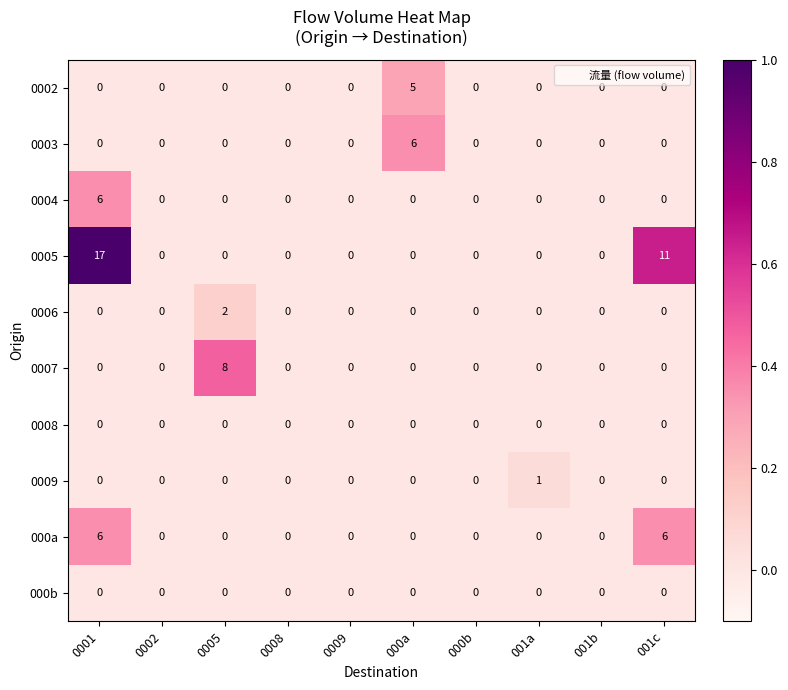

What is the maximum value shown in the chart?

17